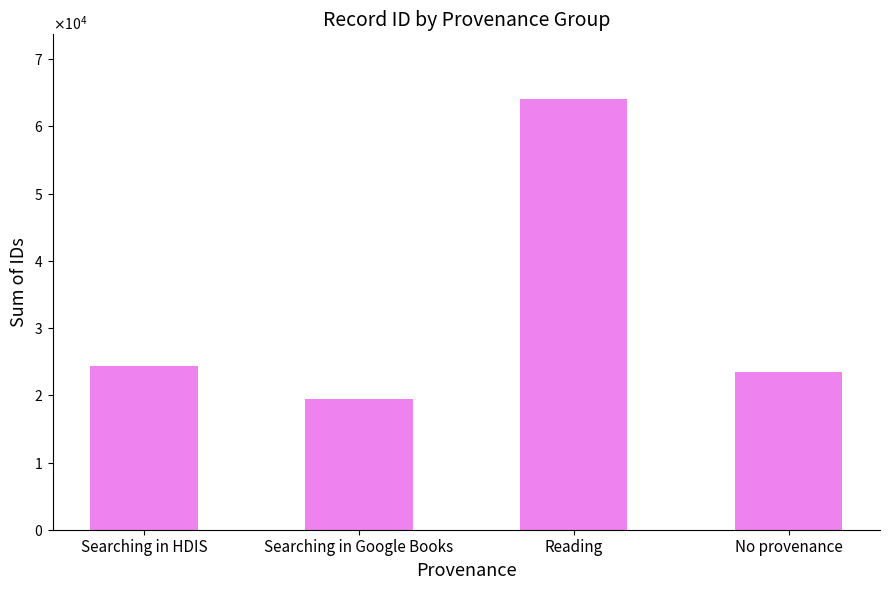

Are the bars horizontal?

No